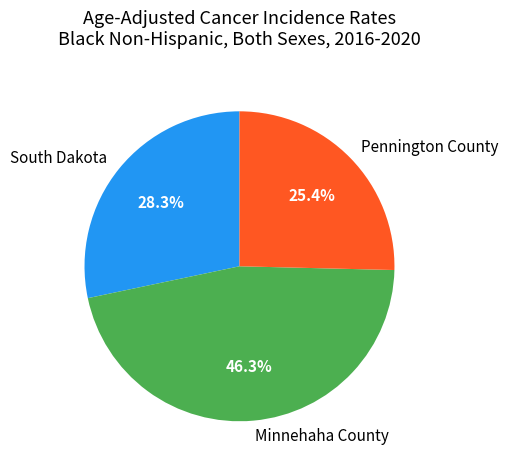

To the nearest percent, what percentage of the pie is Minnehaha County?

46%